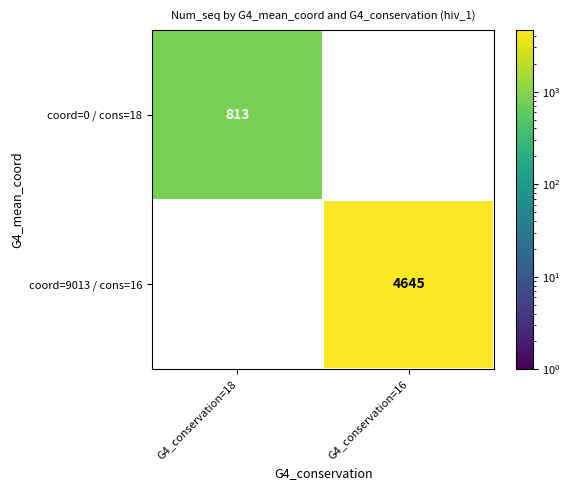

Is the value of coord=9013 / cons=16 at G4_conservation=16 greater than the value of coord=0 / cons=18 at G4_conservation=18?

Yes